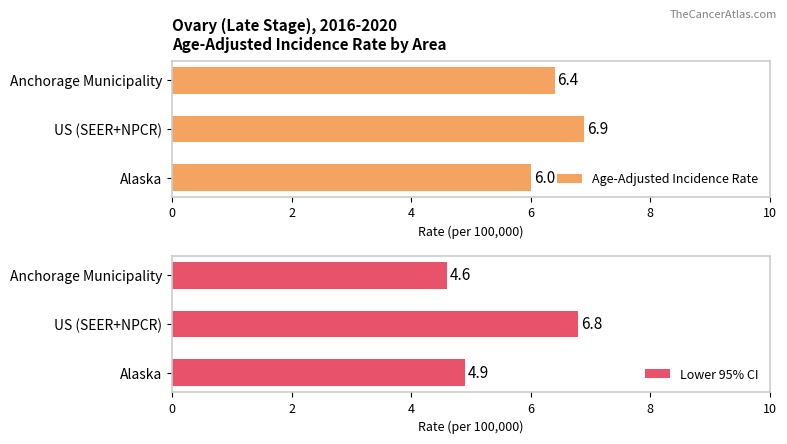

Rank the series by their maximum value, from lowest to highest.

Lower 95% CI, Age-Adjusted Incidence Rate